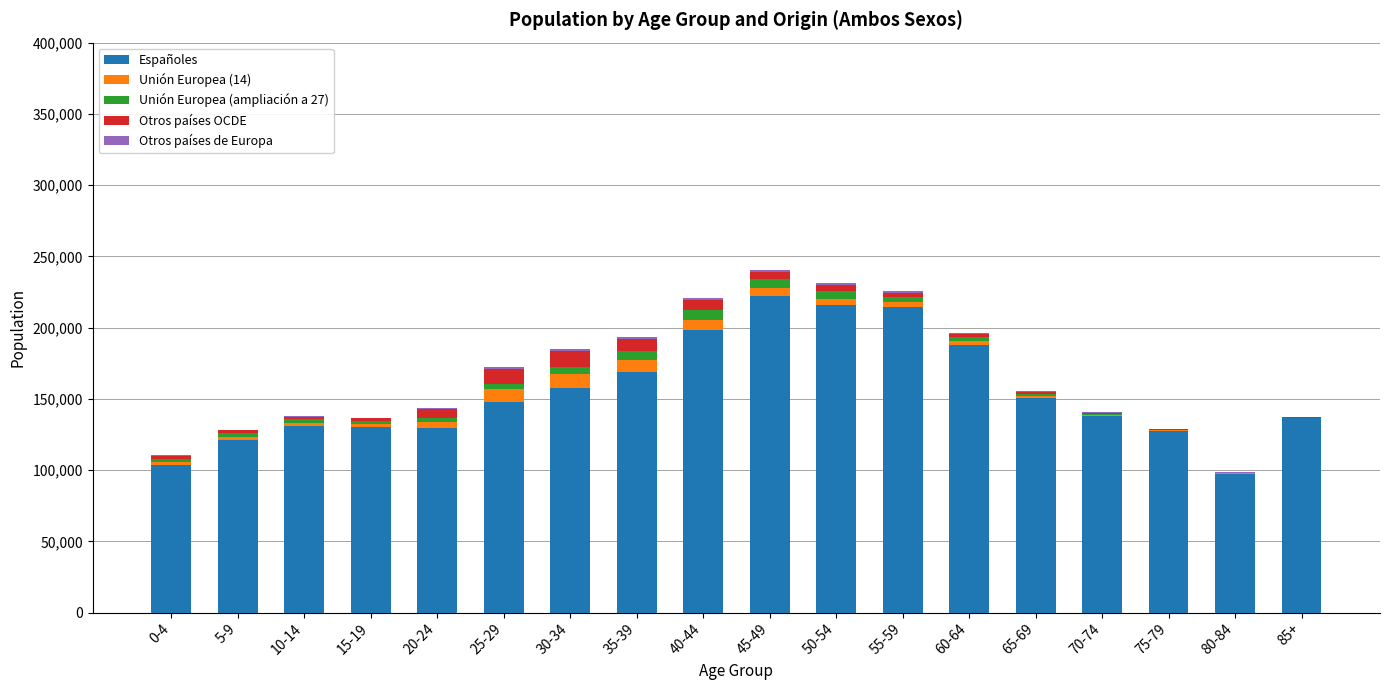

What is the difference between the maximum and minimum values in the Españoles series?

124801